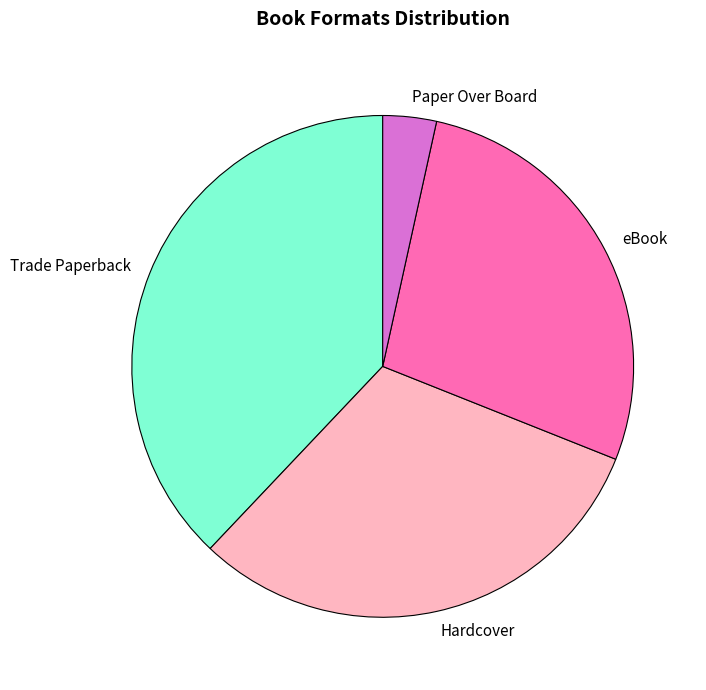

Which has a higher value, Hardcover or Paper Over Board?

Hardcover